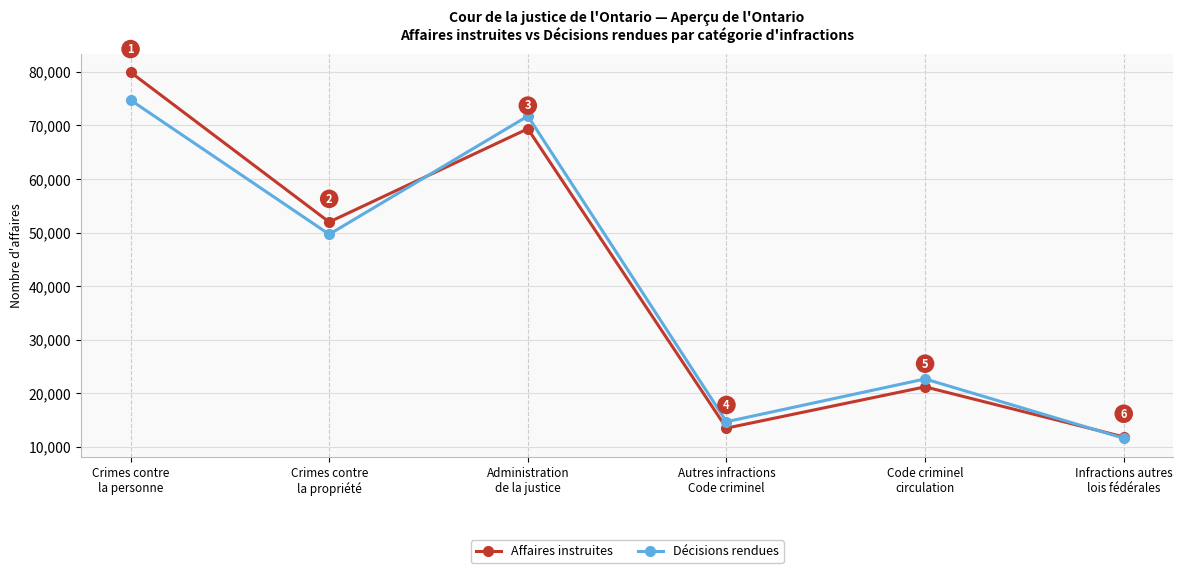

Which series has the widest spread of values?

Affaires instruites